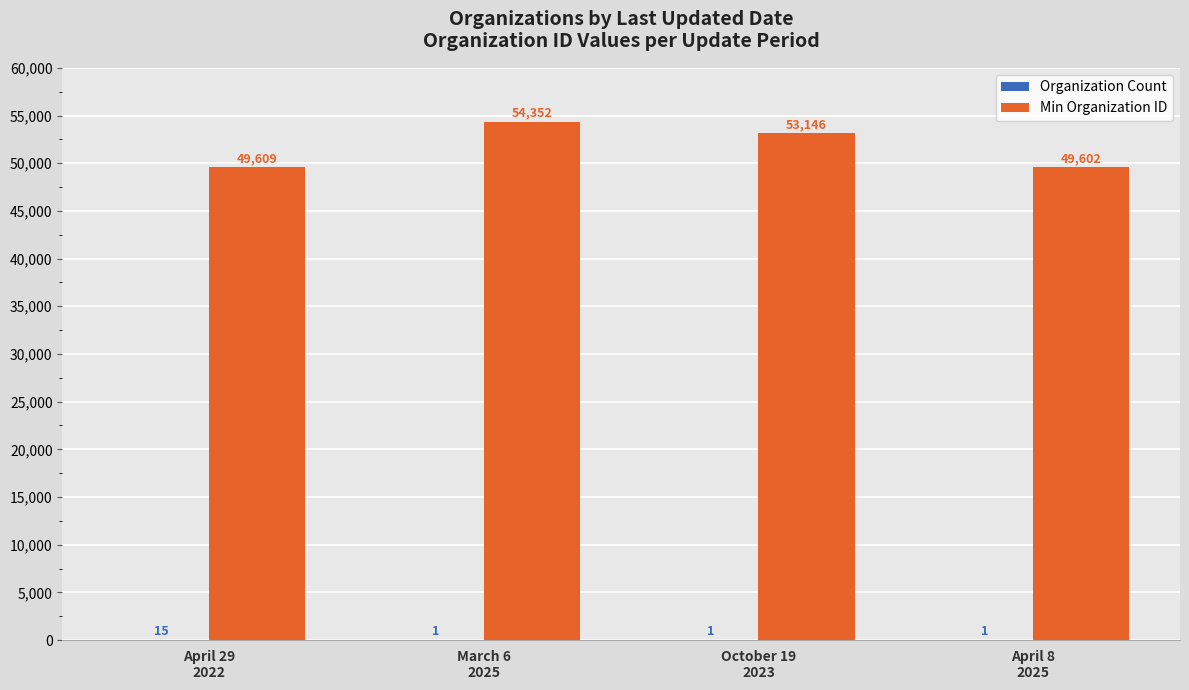

What is the greatest value displayed?

54352